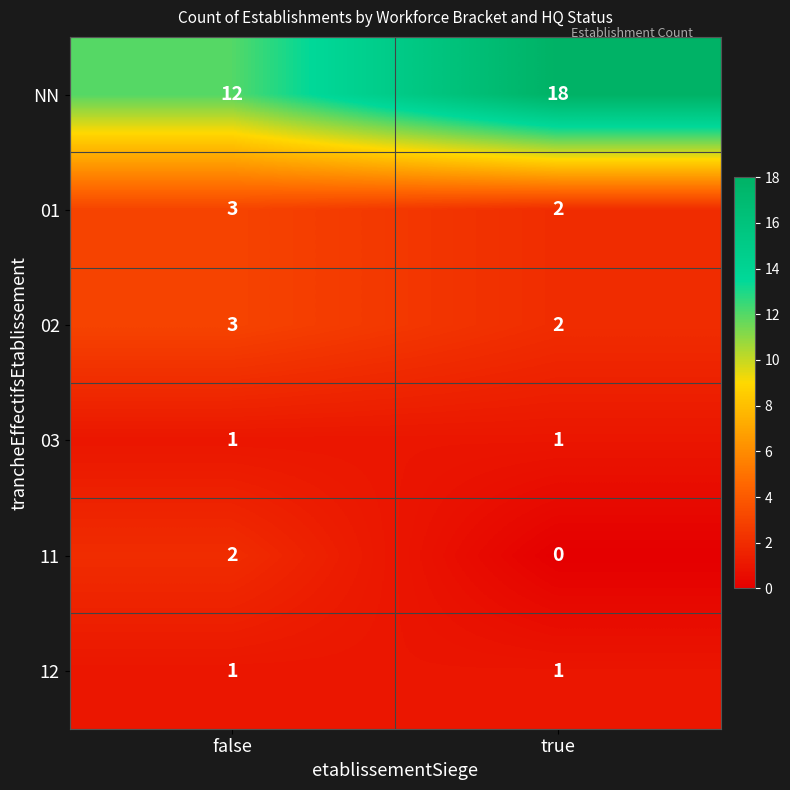

How many values in the 01 series are below 3?

1